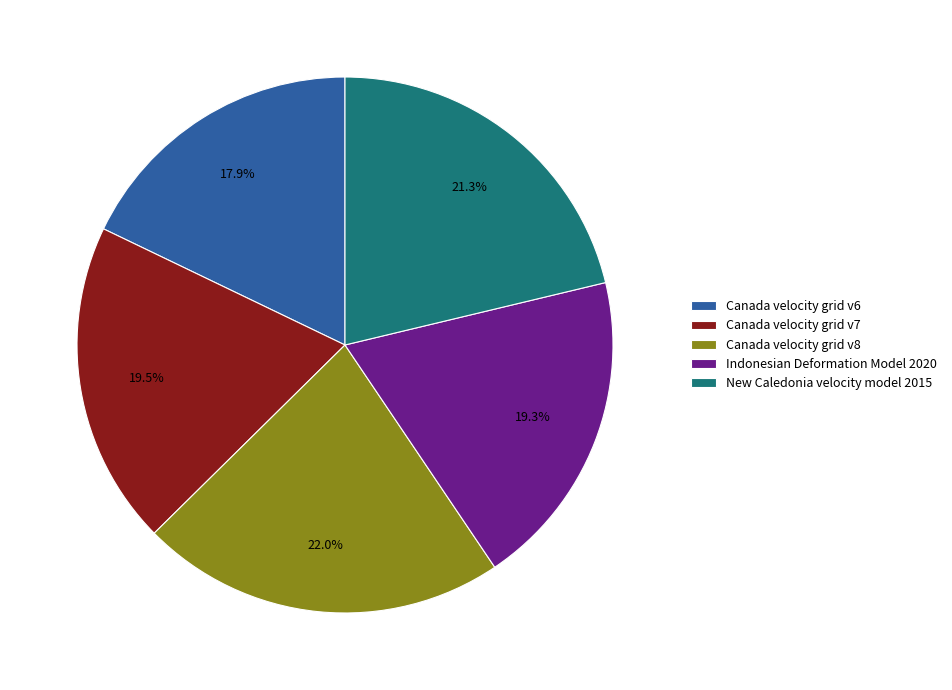

Between Canada velocity grid v6 and Indonesian Deformation Model 2020, which is larger?

Indonesian Deformation Model 2020